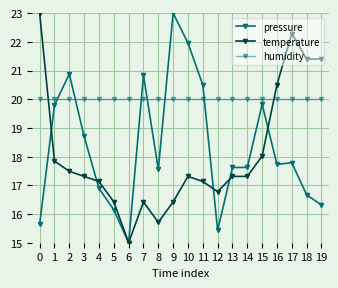

How many distinct data groups are displayed?

3